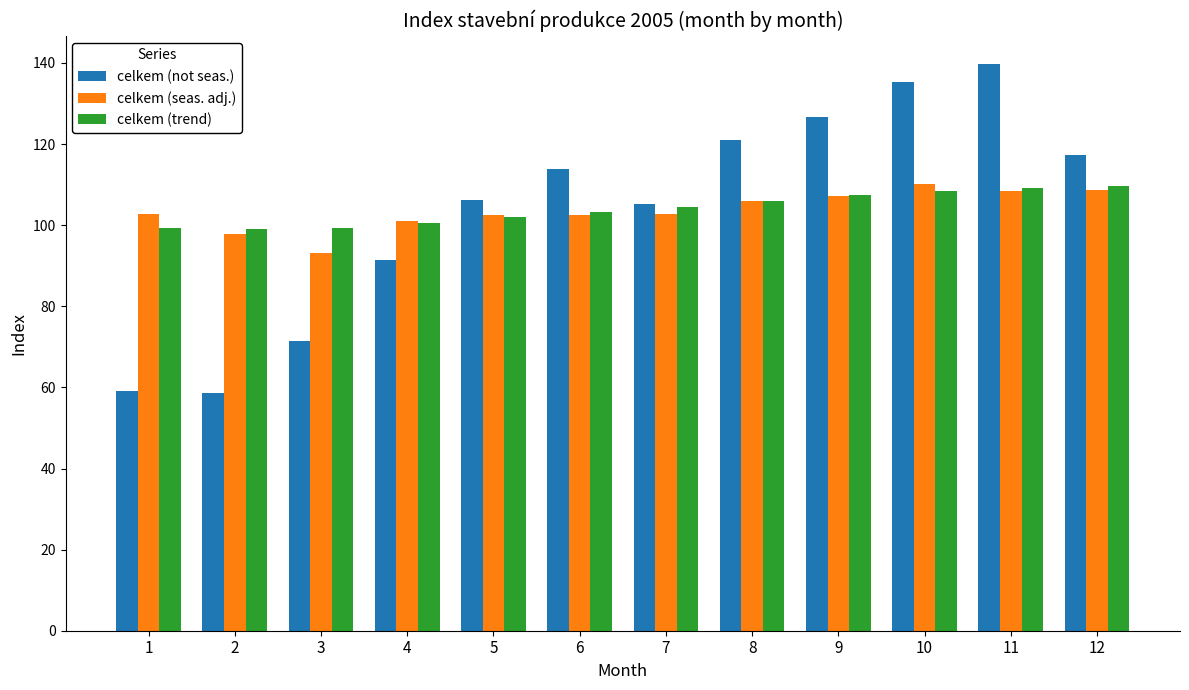

What is the highest value of the celkem (not seas.) series?

139.7